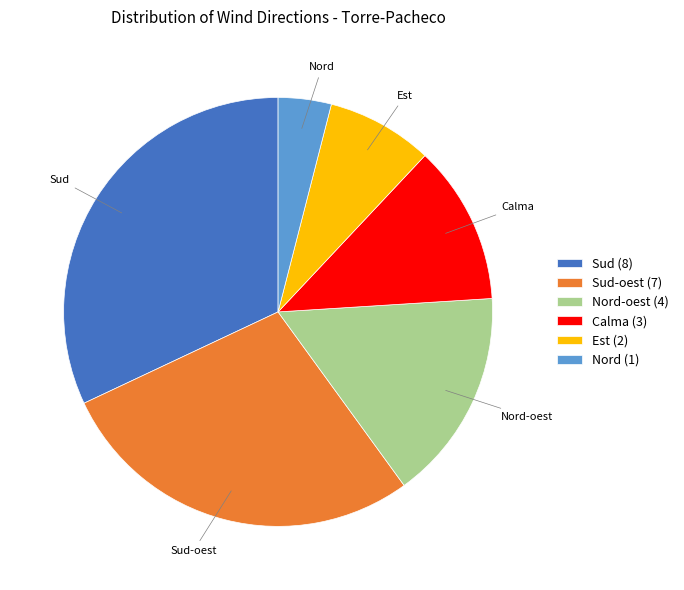

Does any single category account for the majority?

No